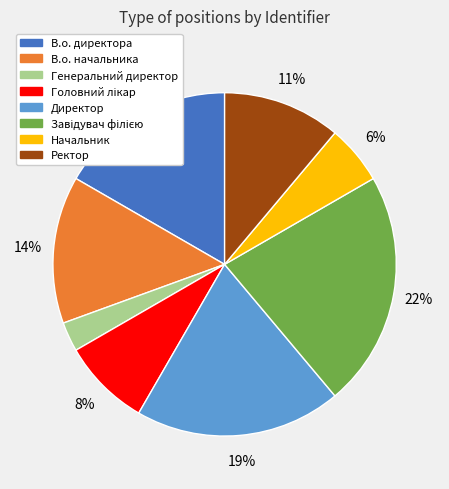

True or false: Директор accounts for 19% of the total.

True